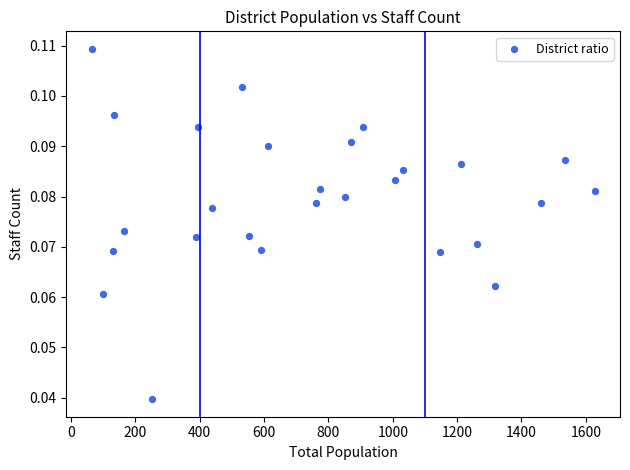

How many data points are displayed?

27